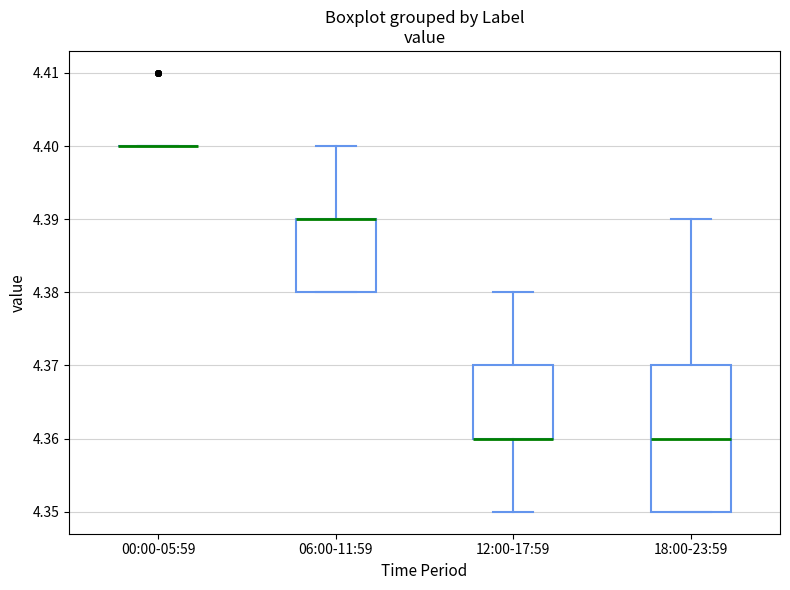

Which box is the tallest, from its lower edge to its upper edge?

18:00-23:59